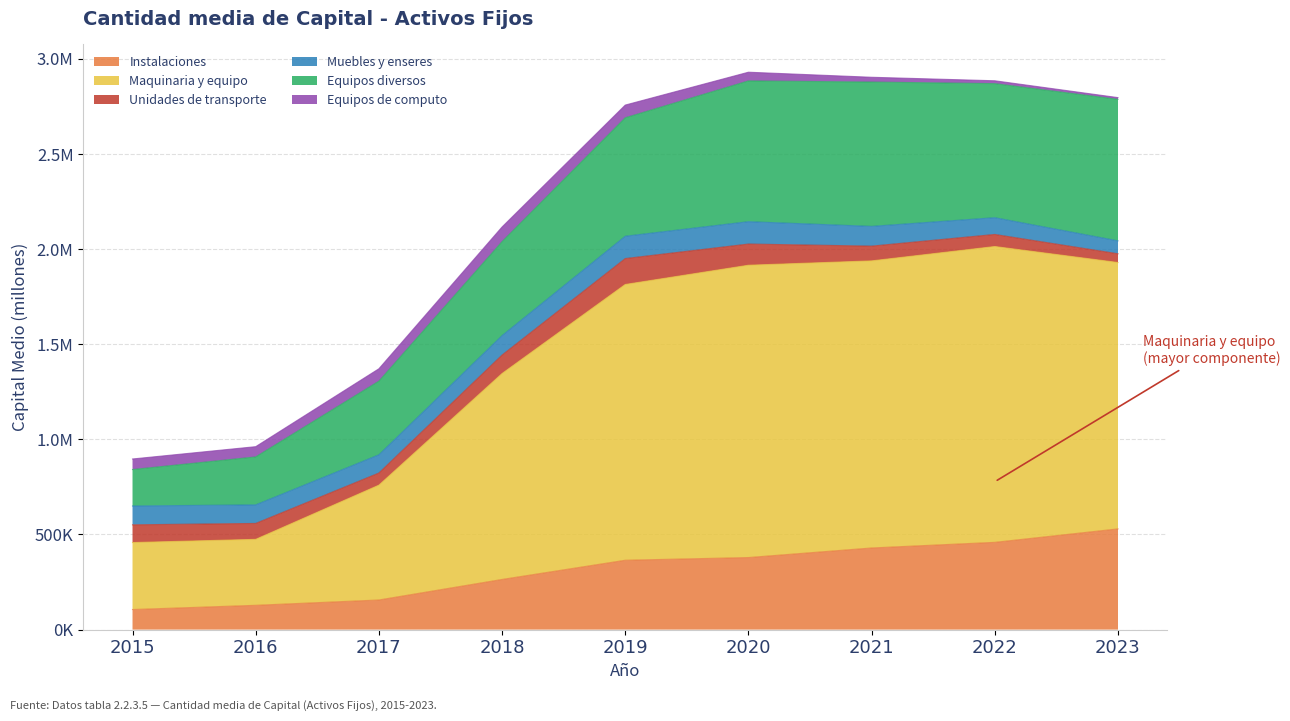

What are all the series names shown in the legend?

Instalaciones, Maquinaria y equipo, Unidades de transporte, Muebles y enseres, Equipos diversos, Equipos de computo